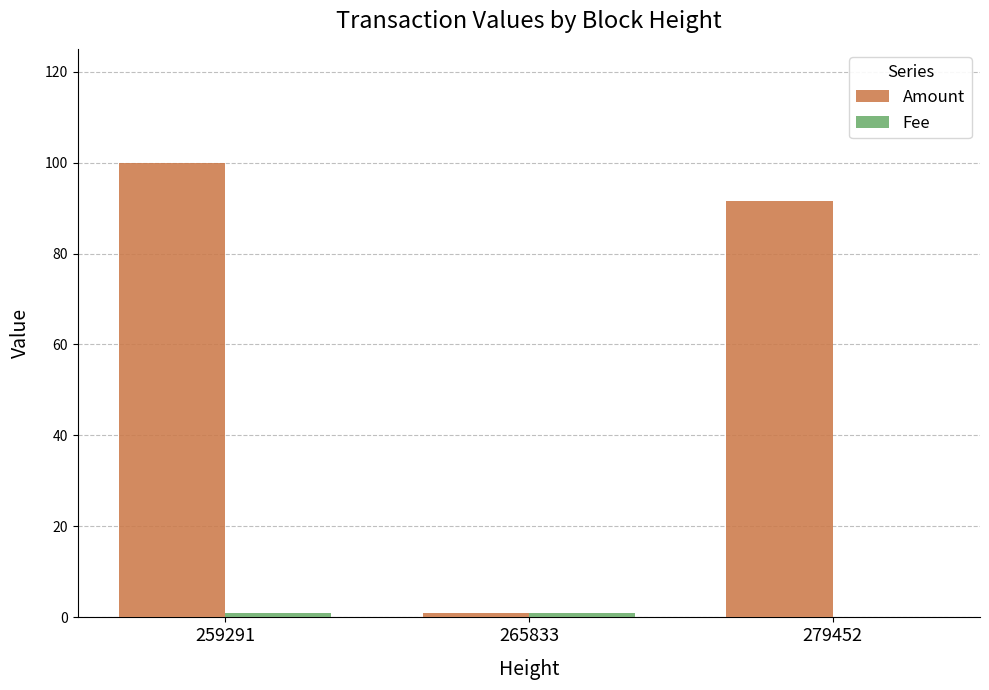

What is the maximum value for Amount?

100.0